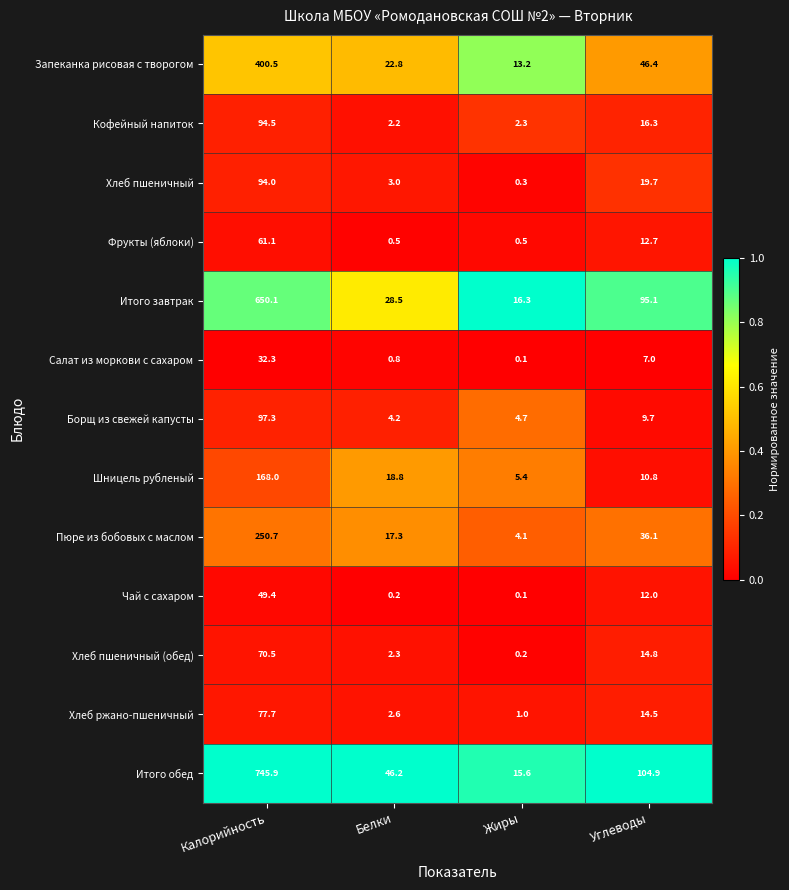

Which series has the widest spread of values?

Итого обед